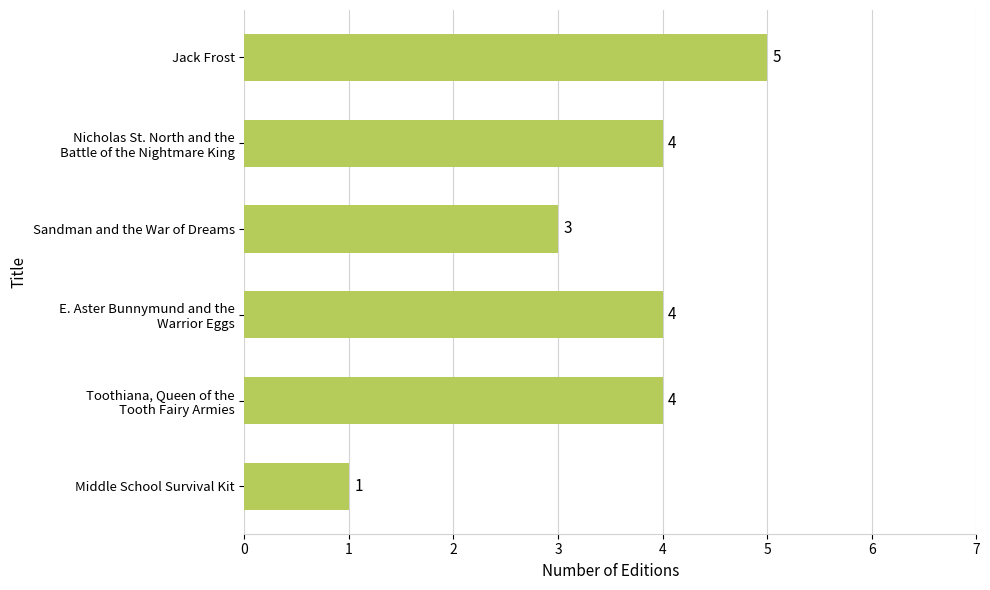

What is the label of the 4th bar from the bottom?

Sandman and the War of Dreams